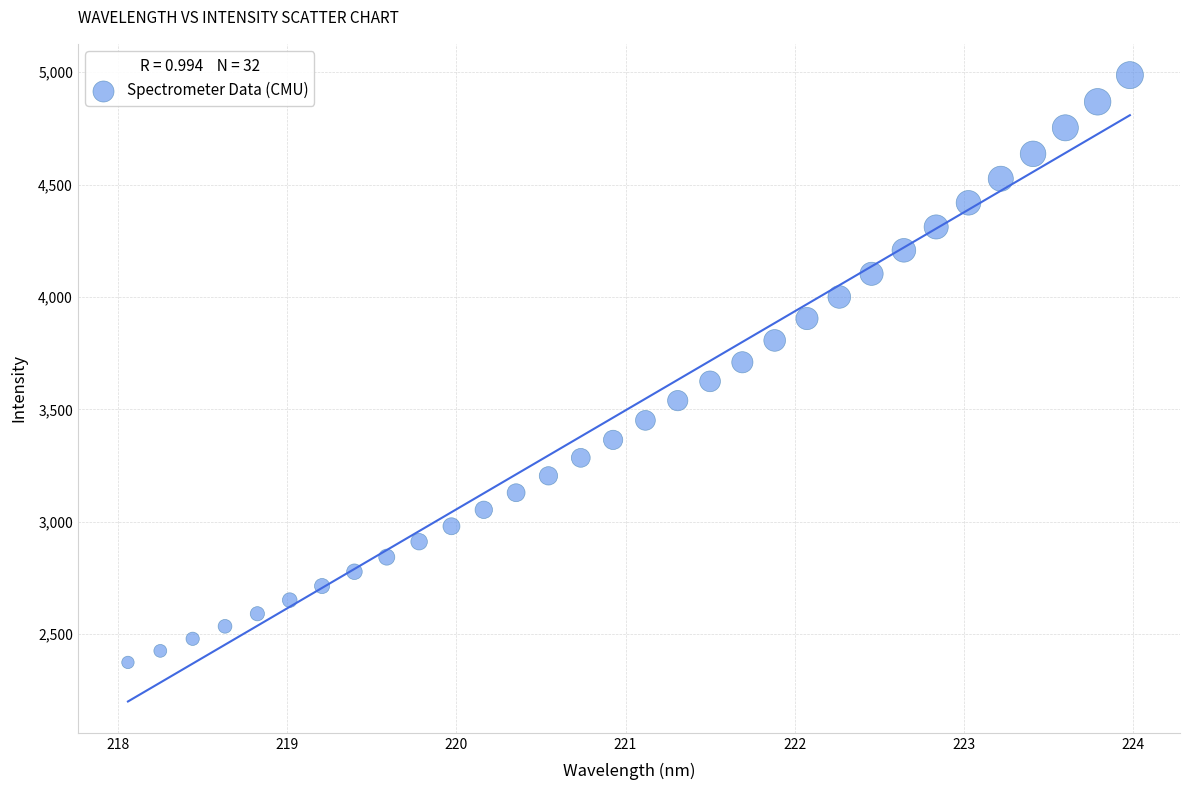

What is the range of X values (max minus min)?

5.9